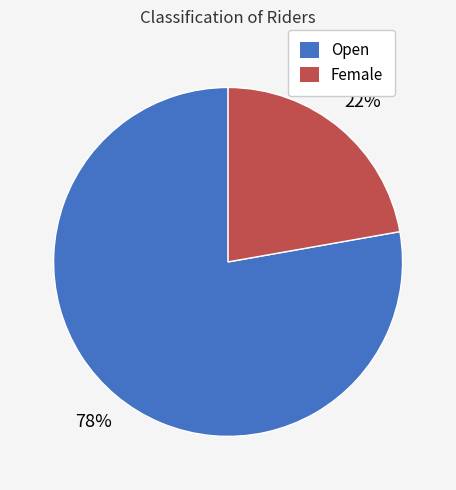

How many segments does this pie chart have?

2